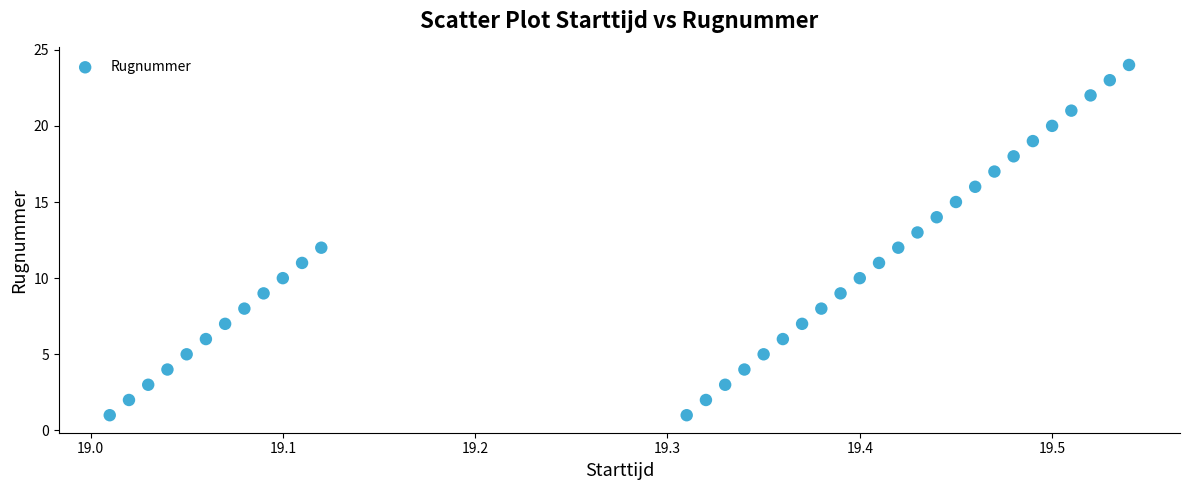

Count the number of points in this scatter plot.

36